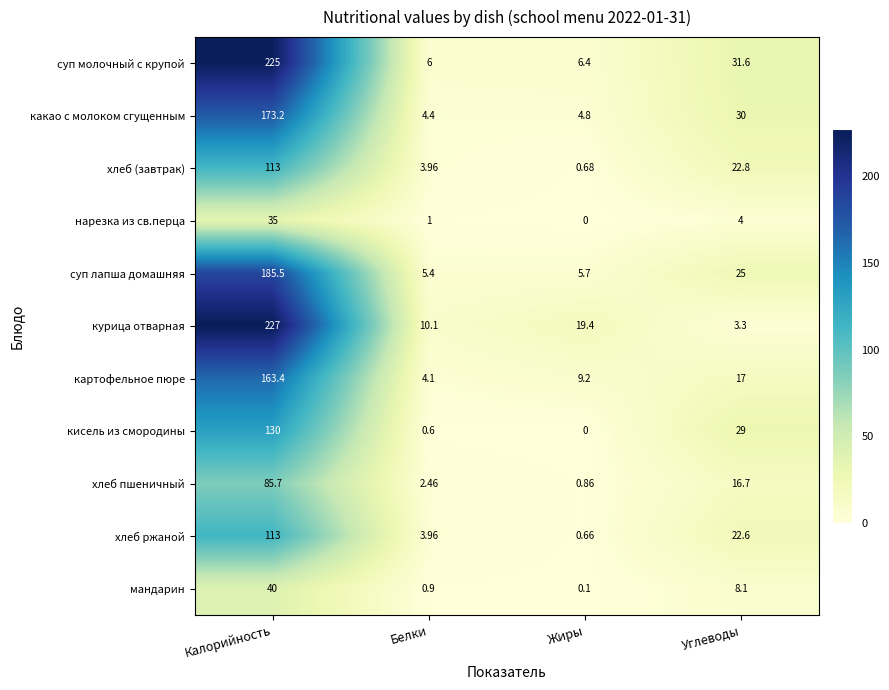

At which label does кисель из смородины reach its peak?

Калорийность